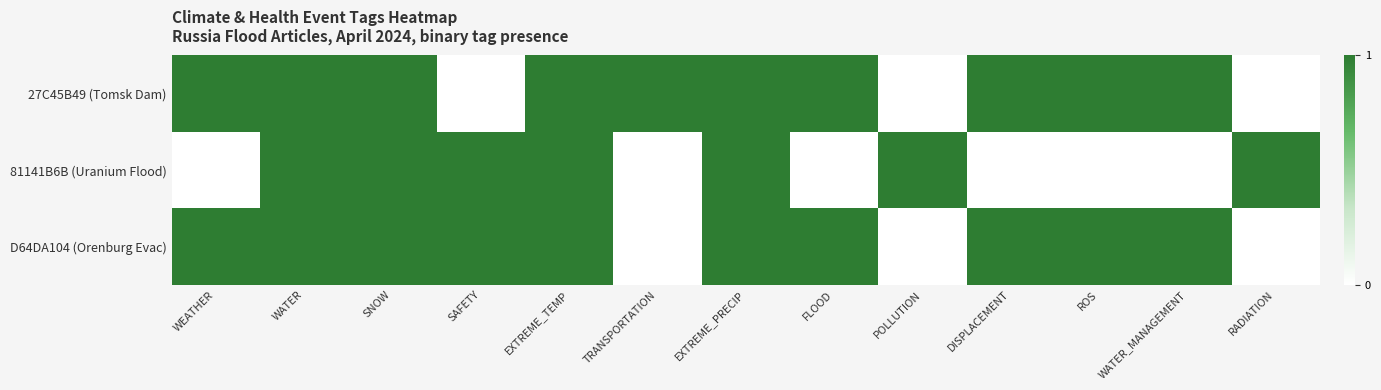

How many distinct data groups are displayed?

3